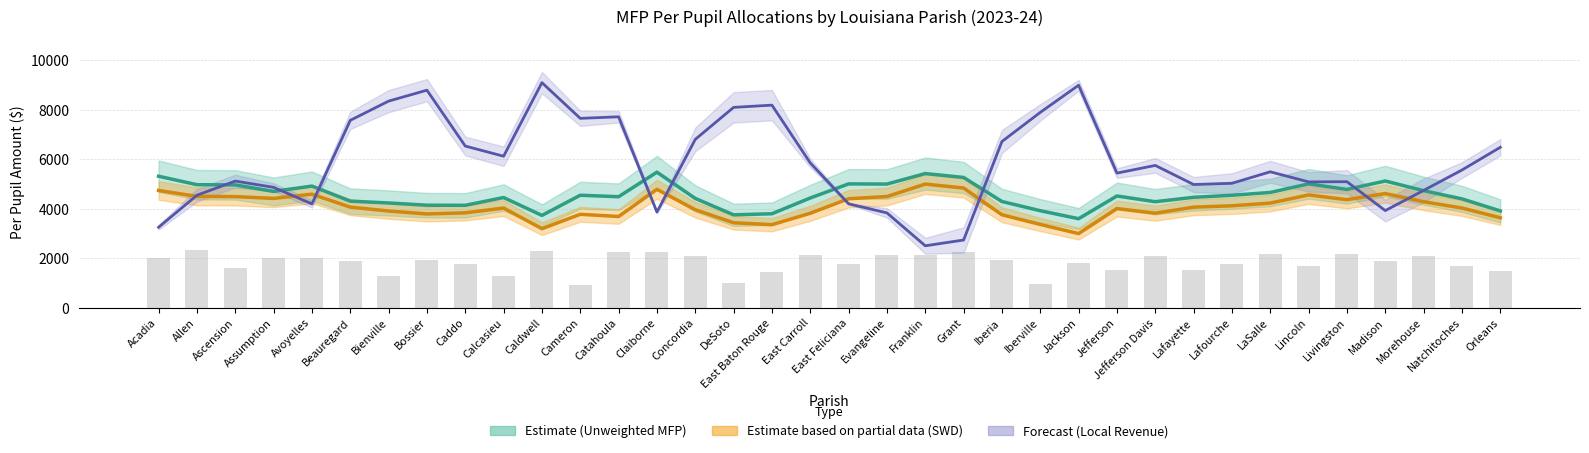

At which label does Unweighted Per Pupil first exceed 4514?

Acadia